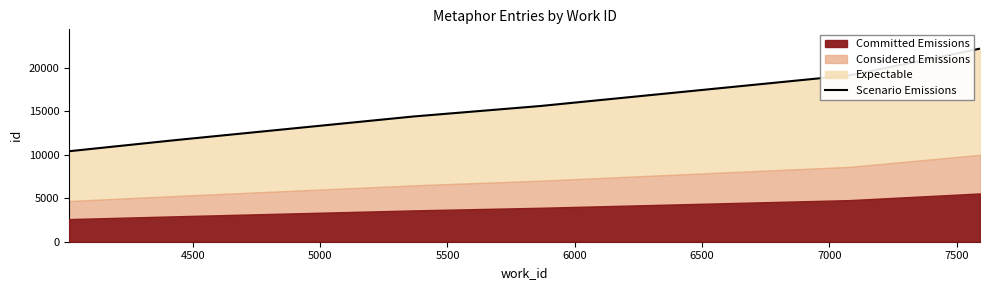

Reading left to right, transcribe all the data shown in this chart.

10399	11668	14392	15600	19127	22189